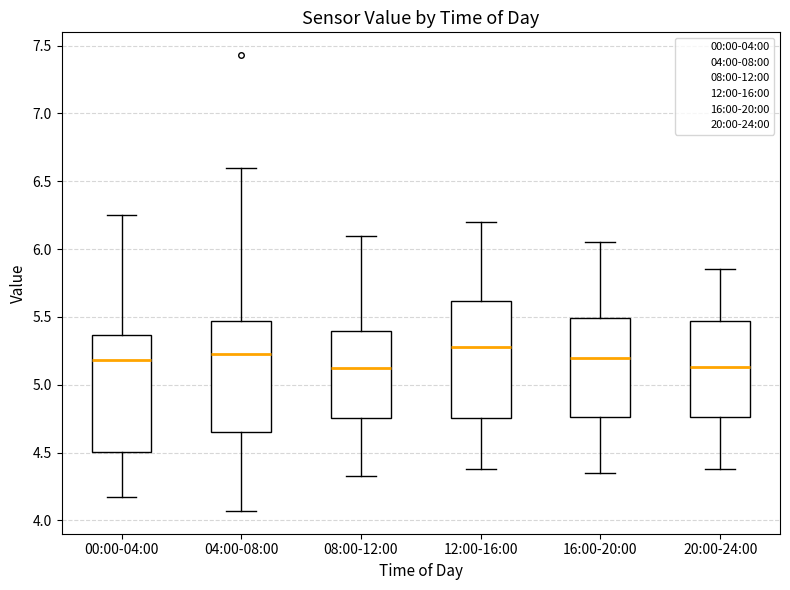

Reading left to right, read every box against the y-axis: the position of its median line, the range the box covers, and the ends of its whiskers. The values are not printed on the chart, so give them approximately, as read against the axis.

00:00-04:00: median 5.20, box 4.50 to 5.35, whiskers 4.15 to 6.25
04:00-08:00: median 5.25, box 4.65 to 5.45, whiskers 4.05 to 6.60
08:00-12:00: median 5.15, box 4.75 to 5.40, whiskers 4.35 to 6.10
12:00-16:00: median 5.30, box 4.75 to 5.60, whiskers 4.40 to 6.20
16:00-20:00: median 5.20, box 4.75 to 5.50, whiskers 4.35 to 6.05
20:00-24:00: median 5.15, box 4.75 to 5.45, whiskers 4.40 to 5.85